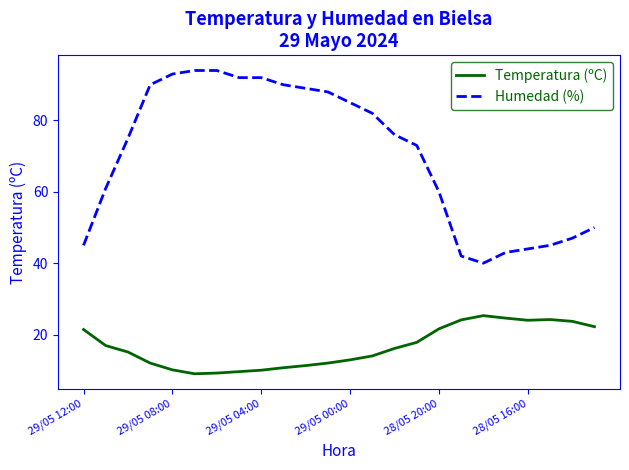

Which series has the widest spread of values?

Humedad (%)